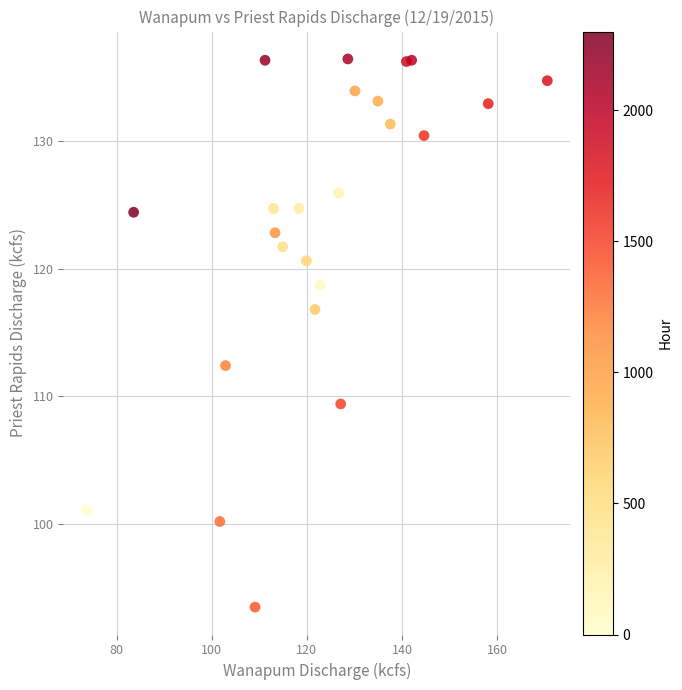

What Y value in the scatter plot is closest to 114?

112.4